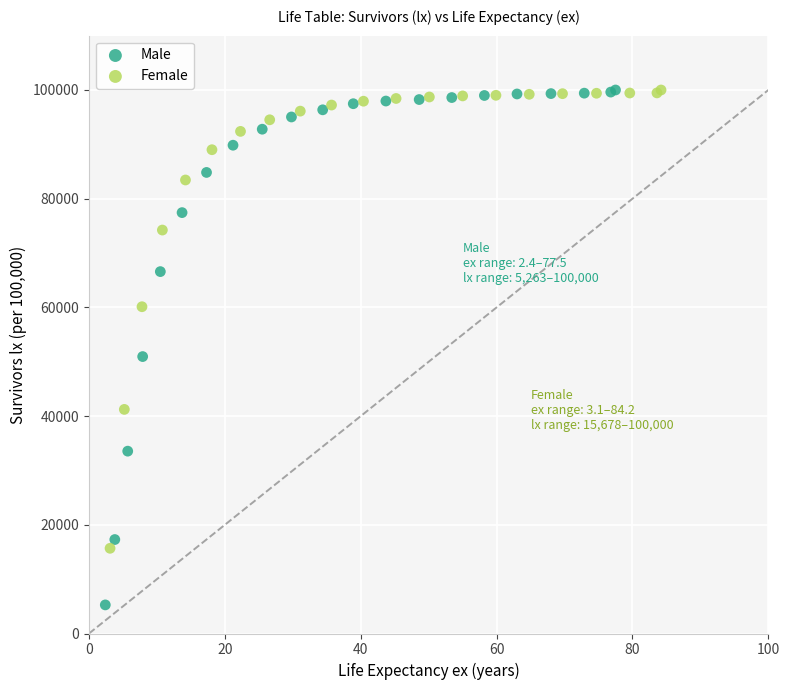

Which series reaches the minimum Y coordinate?

Male